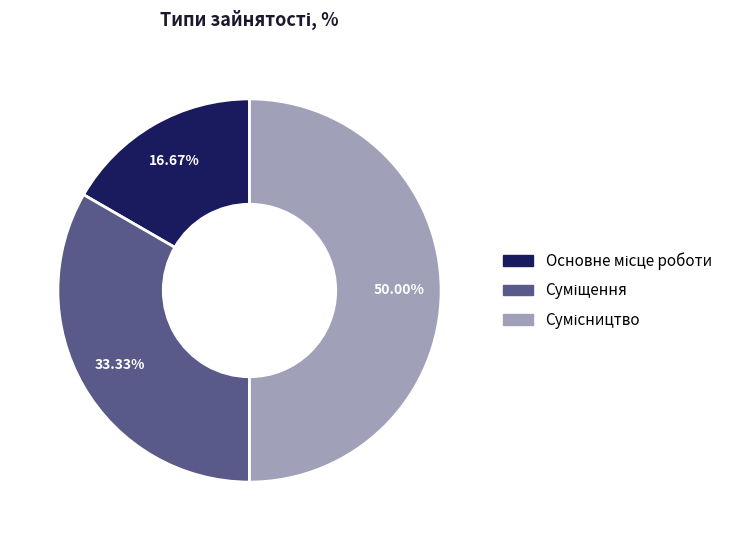

How many slices are in this pie chart?

3